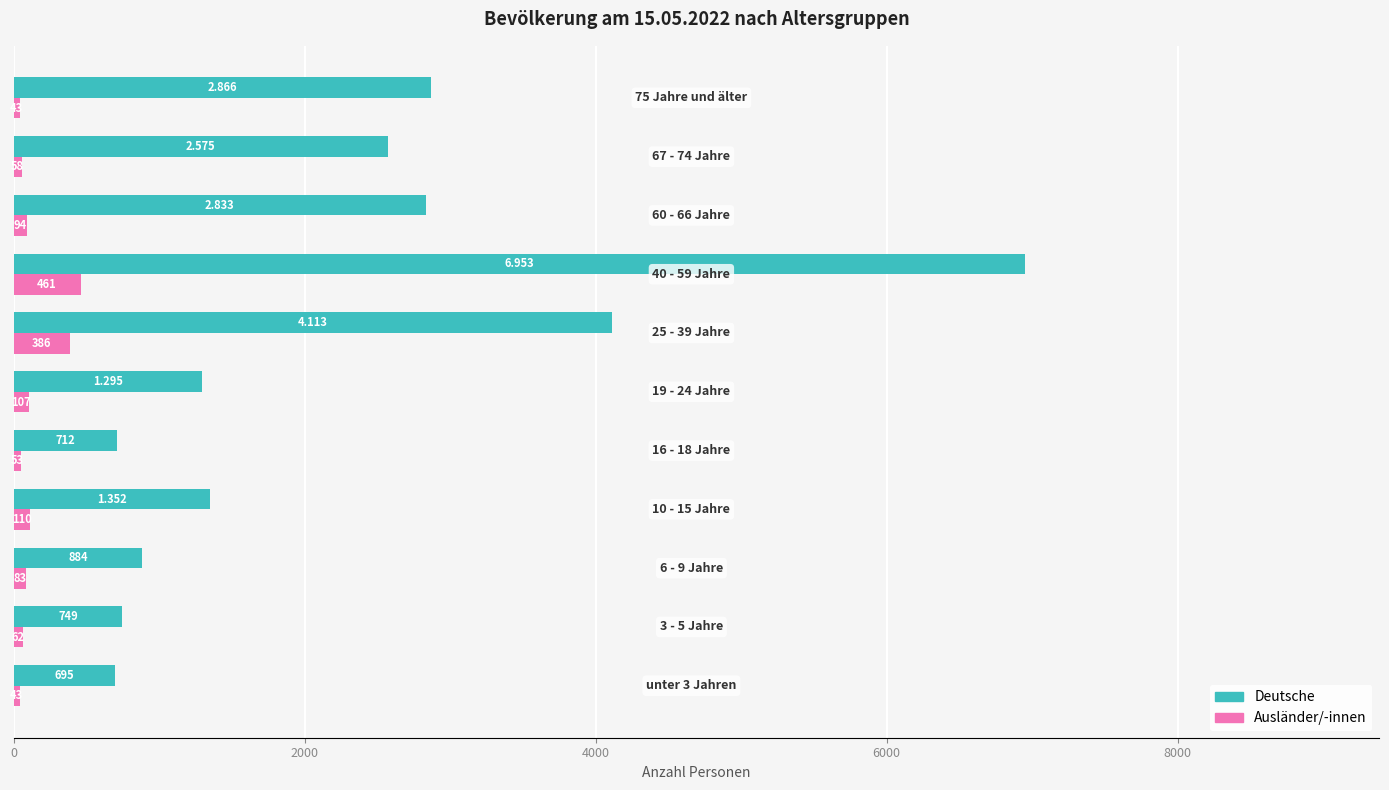

Which series has the largest total across all categories?

Deutsche